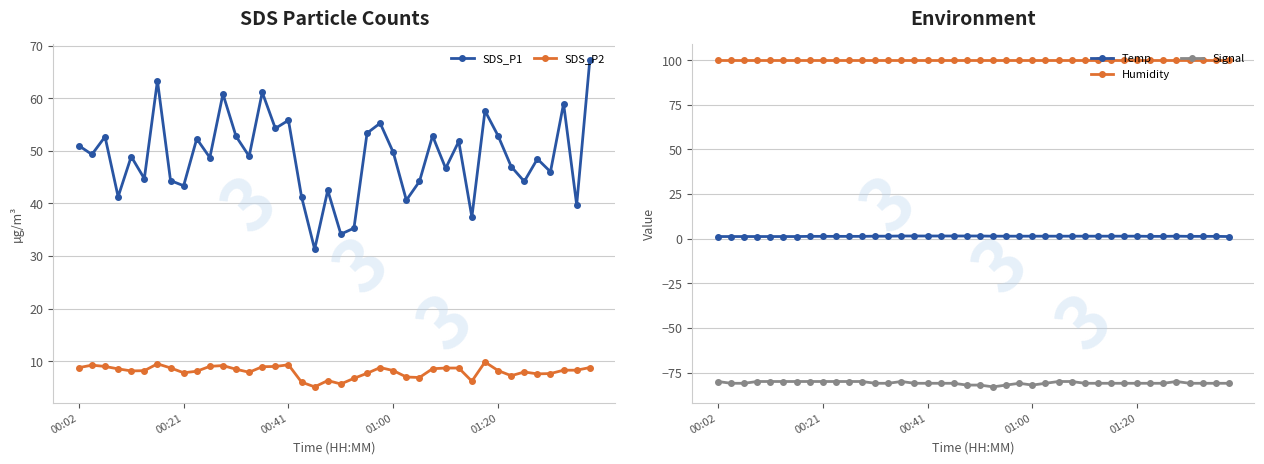

What is the maximum value shown in the chart?

99.9